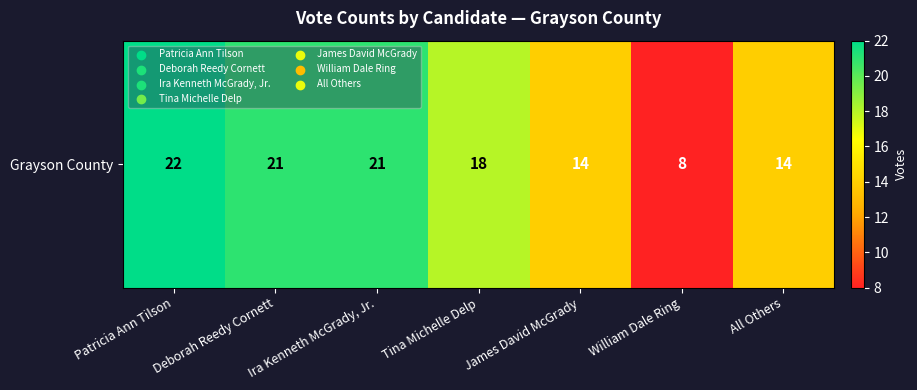

What is the change in value from Patricia Ann Tilson to Deborah Reedy Cornett?

-1